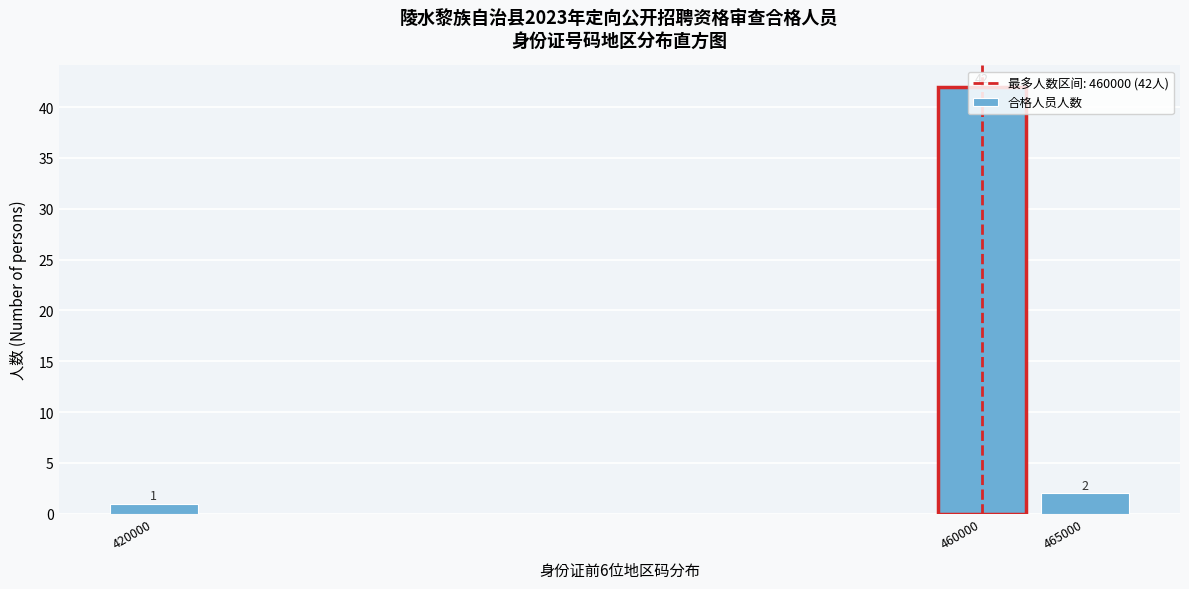

What is the change in value from 420000 to 460000?

+41